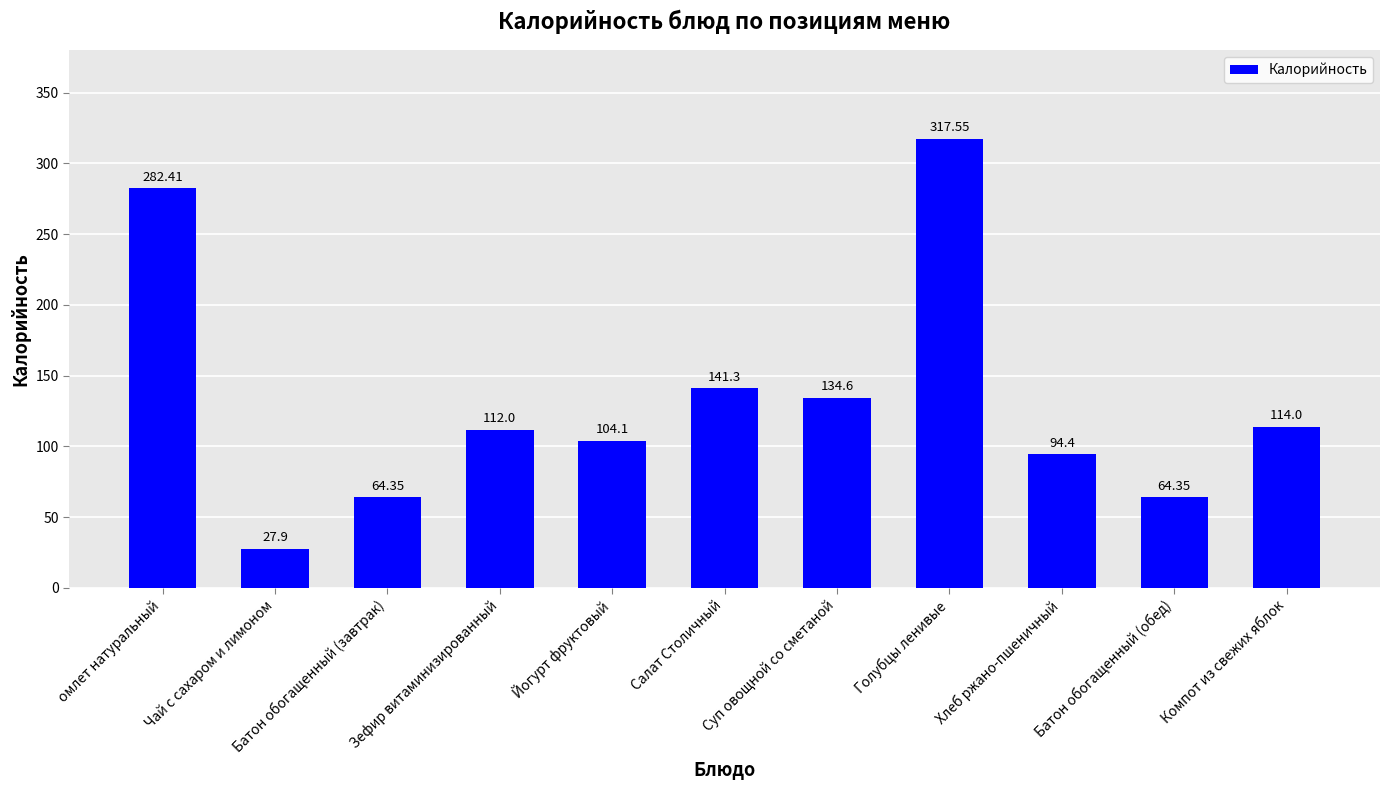

What is the sum of all values?

1457.0